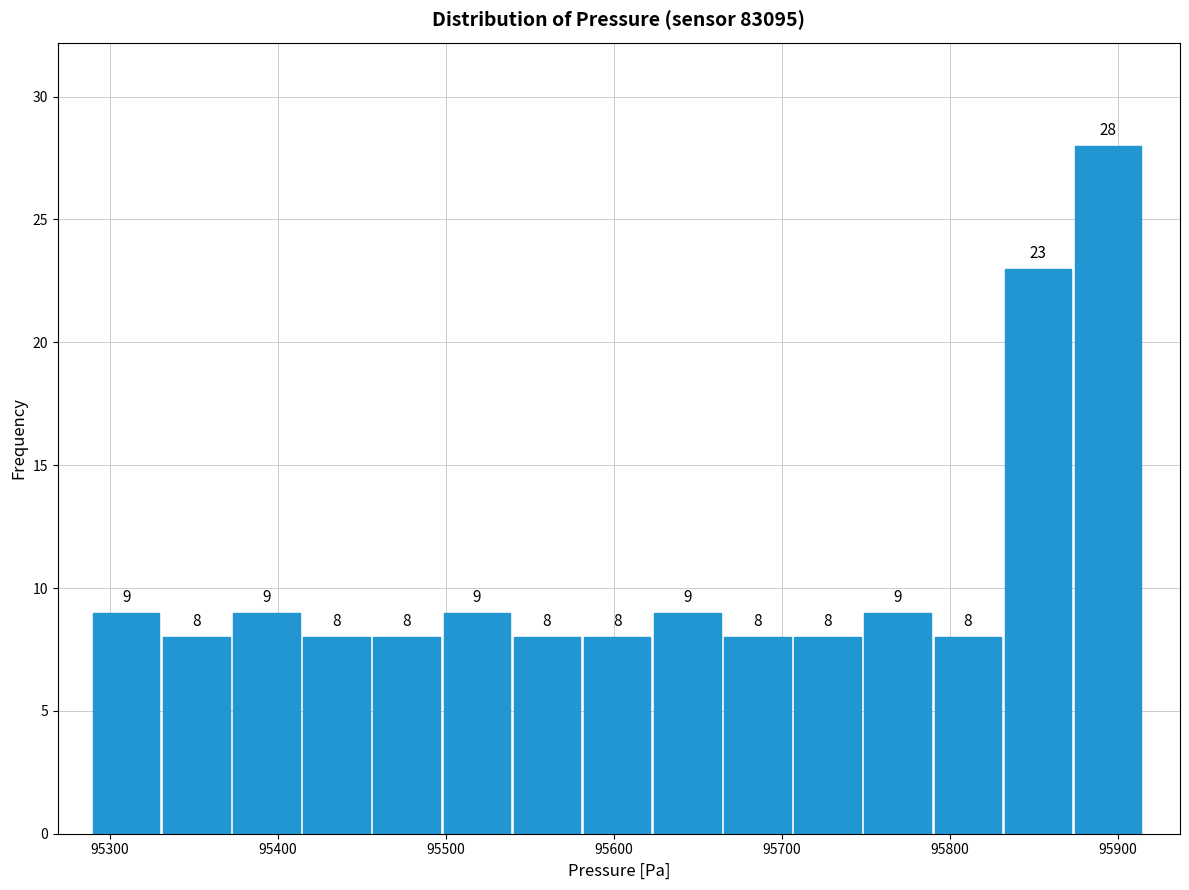

Over which range of the x-axis is the bar tallest?

95870 to 95920